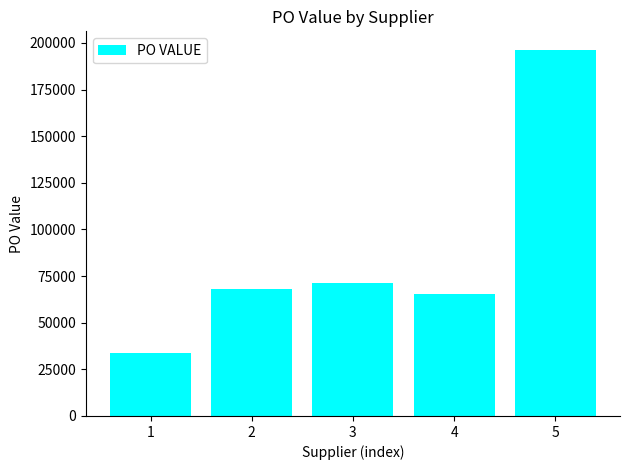

What is the smallest value displayed?

33984.0